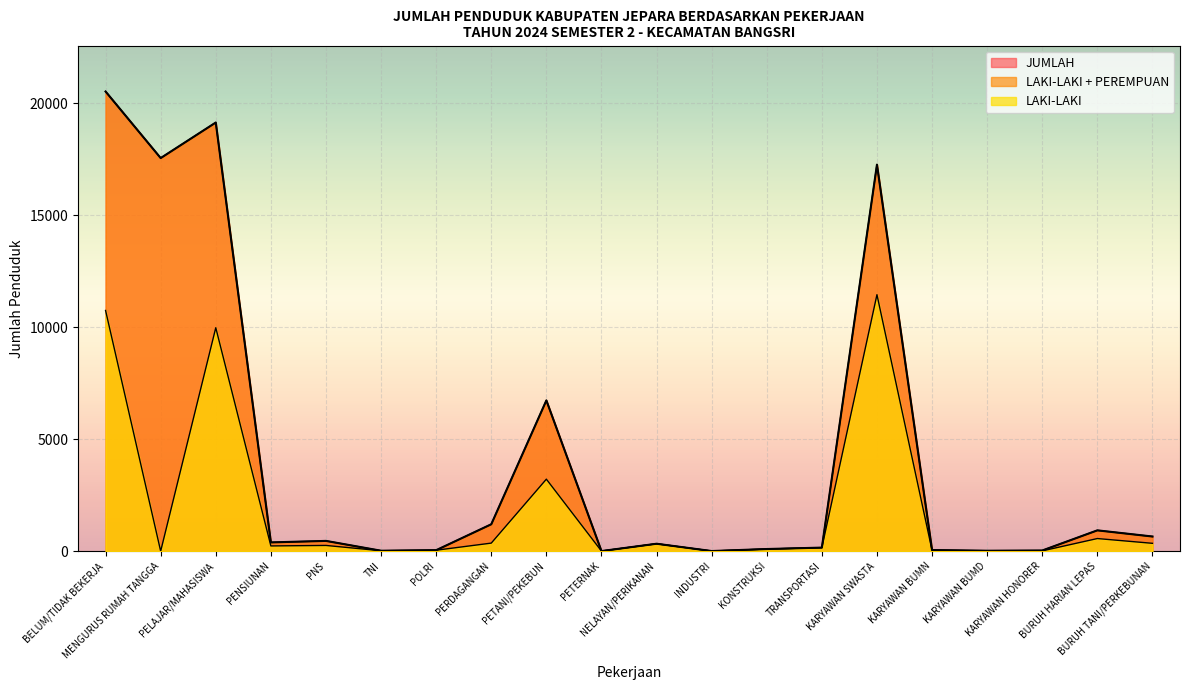

Reading left to right, transcribe all the data shown in this chart.

LAKI-LAKI: BELUM/TIDAK BEKERJA=10750	MENGURUS RUMAH TANGGA=2	PELAJAR/MAHASISWA=9980	PENSIUNAN=235	PNS=257	TNI=20	POLRI=44	PERDAGANGAN=361	PETANI/PEKEBUN=3217	PETERNAK=6	NELAYAN/PERIKANAN=332	INDUSTRI=6	KONSTRUKSI=96	TRANSPORTASI=159	KARYAWAN SWASTA=11456	KARYAWAN BUMN=39	KARYAWAN BUMD=14	KARYAWAN HONORER=14	BURUH HARIAN LEPAS=565	BURUH TANI/PERKEBUNAN=352
JUMLAH: BELUM/TIDAK BEKERJA=20530	MENGURUS RUMAH TANGGA=17557	PELAJAR/MAHASISWA=19145	PENSIUNAN=393	PNS=460	TNI=21	POLRI=45	PERDAGANGAN=1203	PETANI/PEKEBUN=6735	PETERNAK=6	NELAYAN/PERIKANAN=333	INDUSTRI=7	KONSTRUKSI=97	TRANSPORTASI=160	KARYAWAN SWASTA=17265	KARYAWAN BUMN=51	KARYAWAN BUMD=21	KARYAWAN HONORER=31	BURUH HARIAN LEPAS=931	BURUH TANI/PERKEBUNAN=656